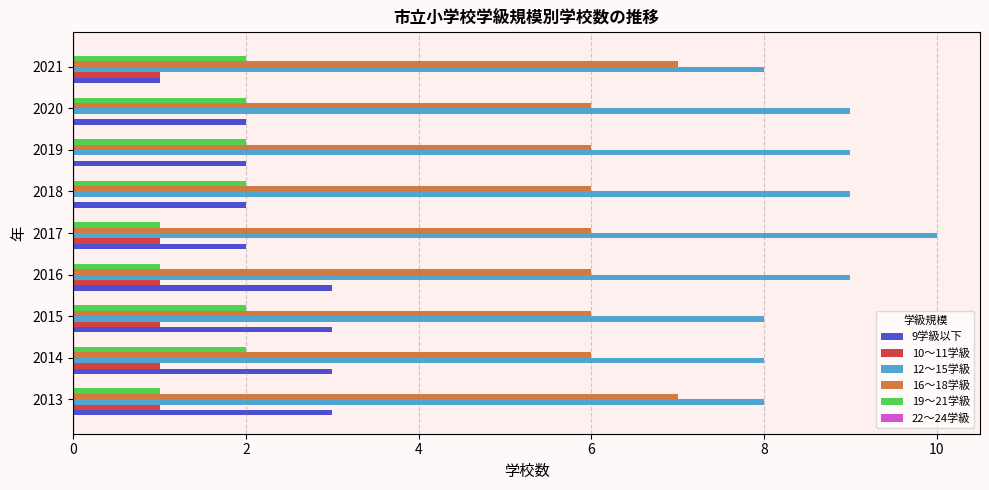

What is the sum of all 12～15学級 values?

78